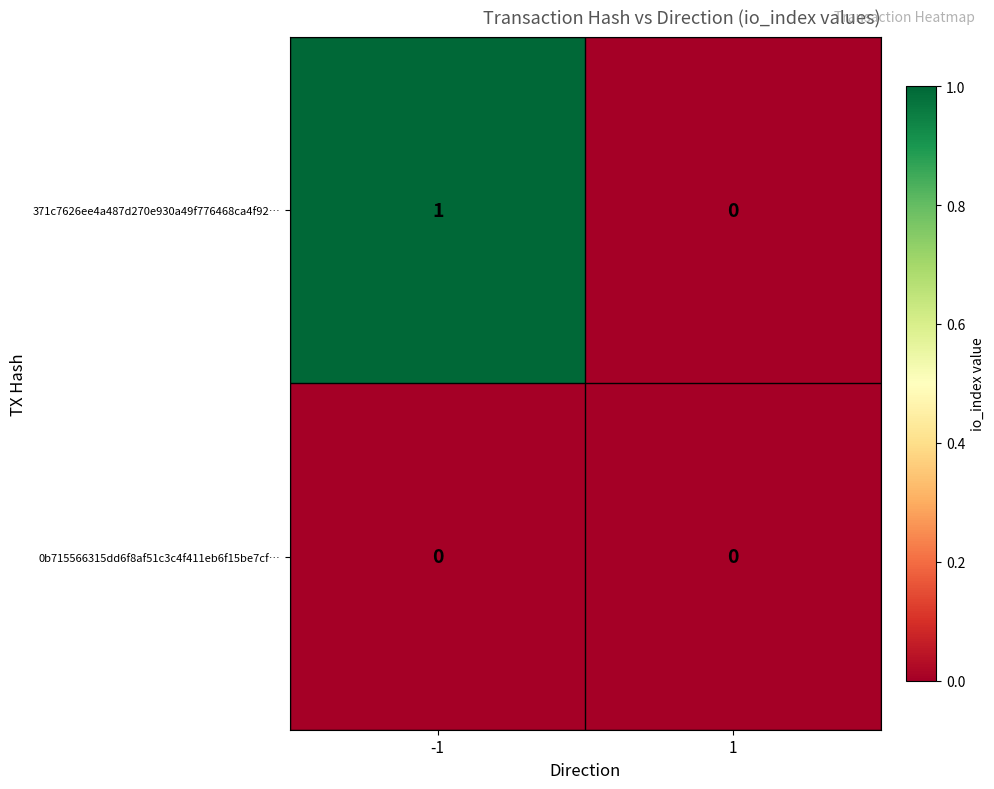

Which series changed the most between -1 and 1?

371c7626ee4a487d270e930a49f776468ca4f92…